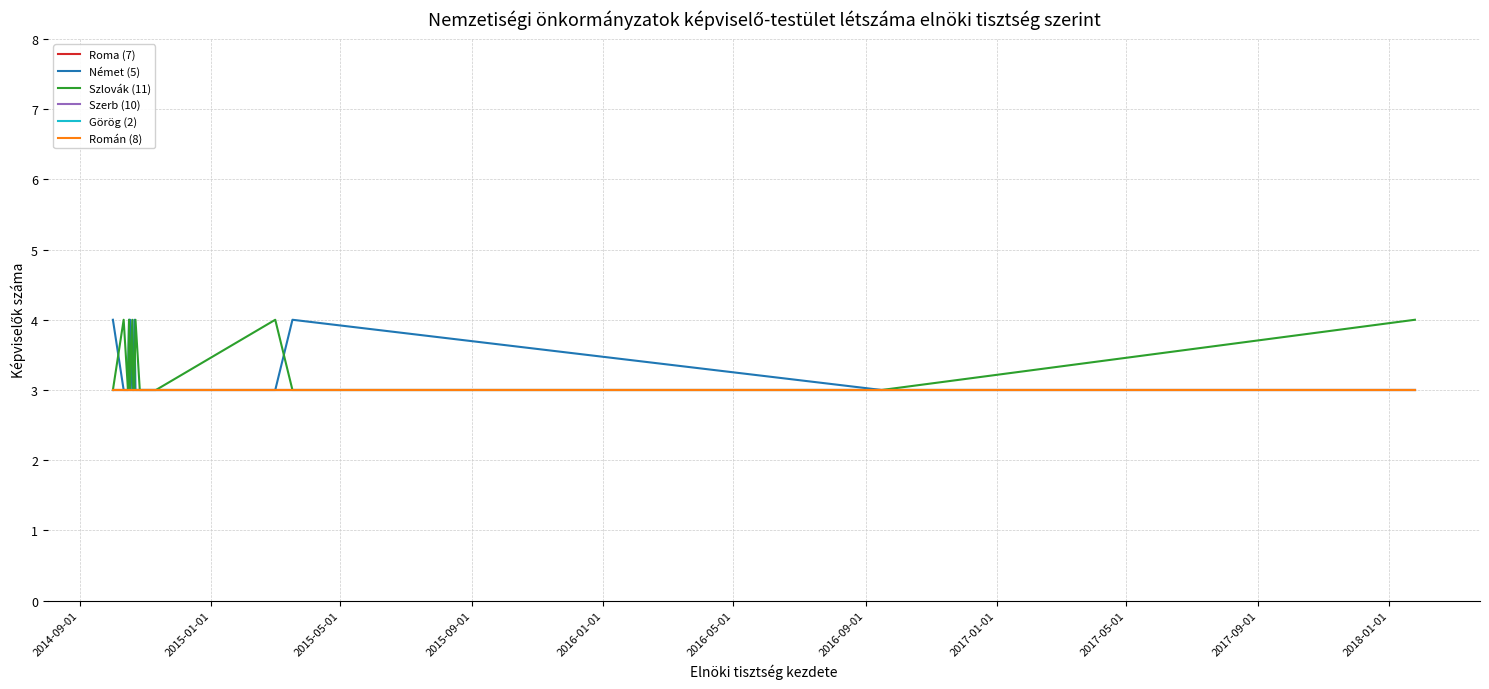

Is this an area chart (filled region under the line)?

No